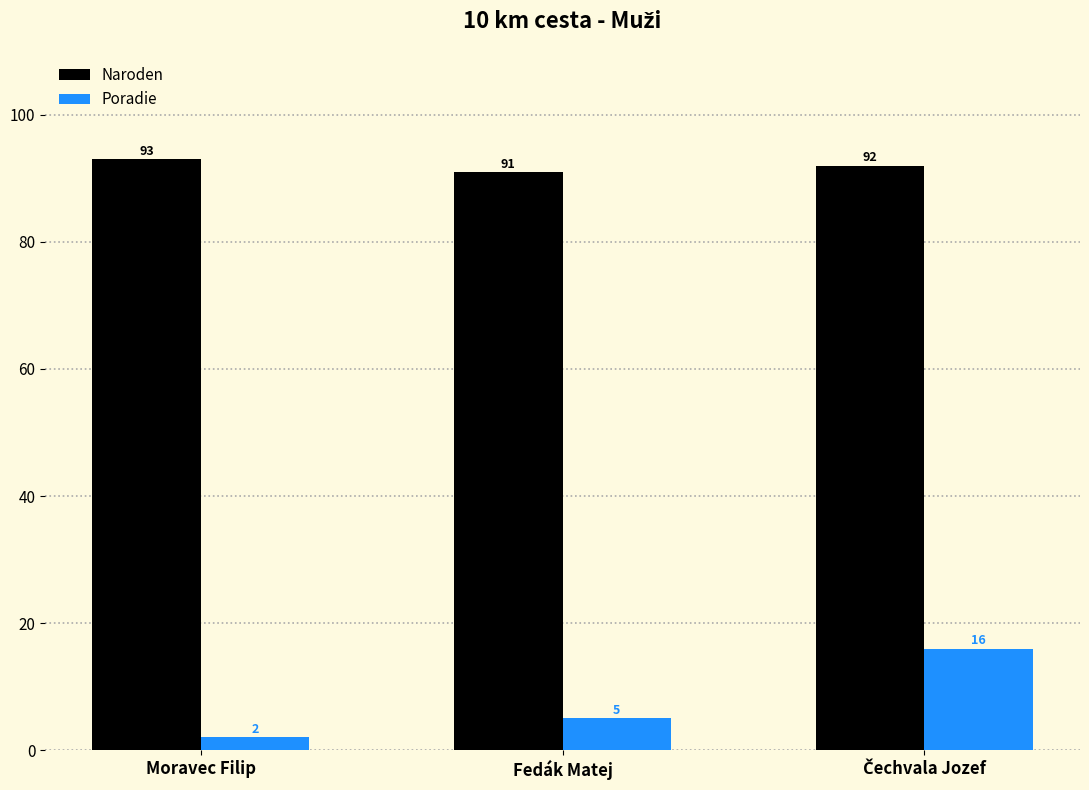

What is the average value of the Poradie series?

8